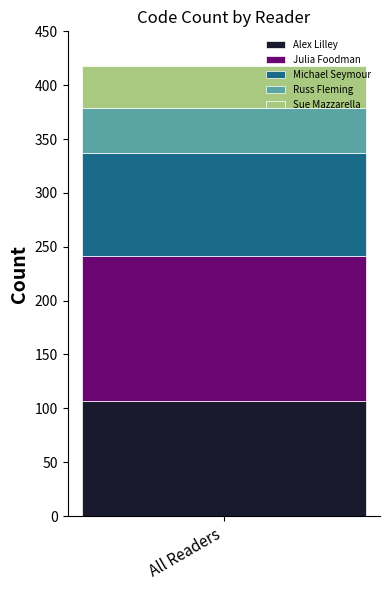

List the labels in order of Alex Lilley value, smallest first.

All Readers